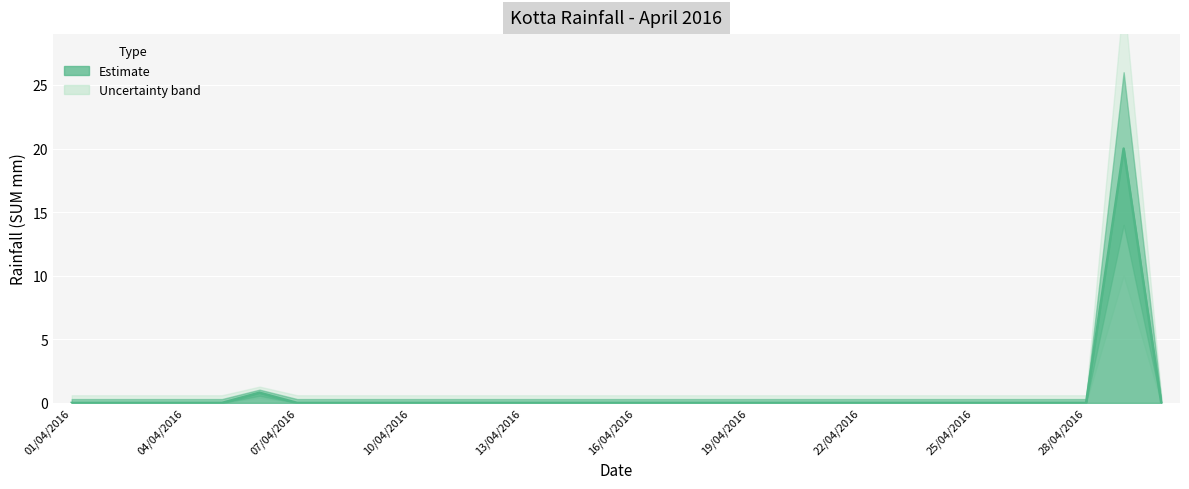

Is it true that the value at 01/04/2016 is 0.0?

True